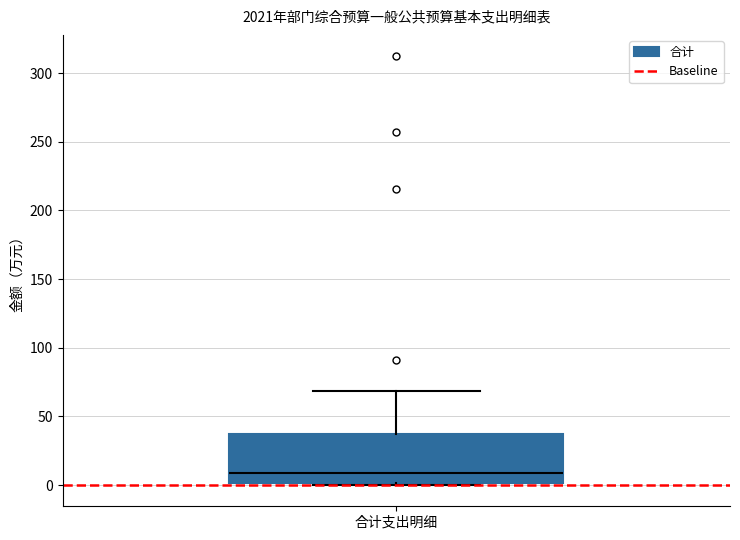

Where is the lower edge of the box for 合计支出明细 on the y-axis? The values are not printed on the chart, so give them approximately, as read against the axis.

0